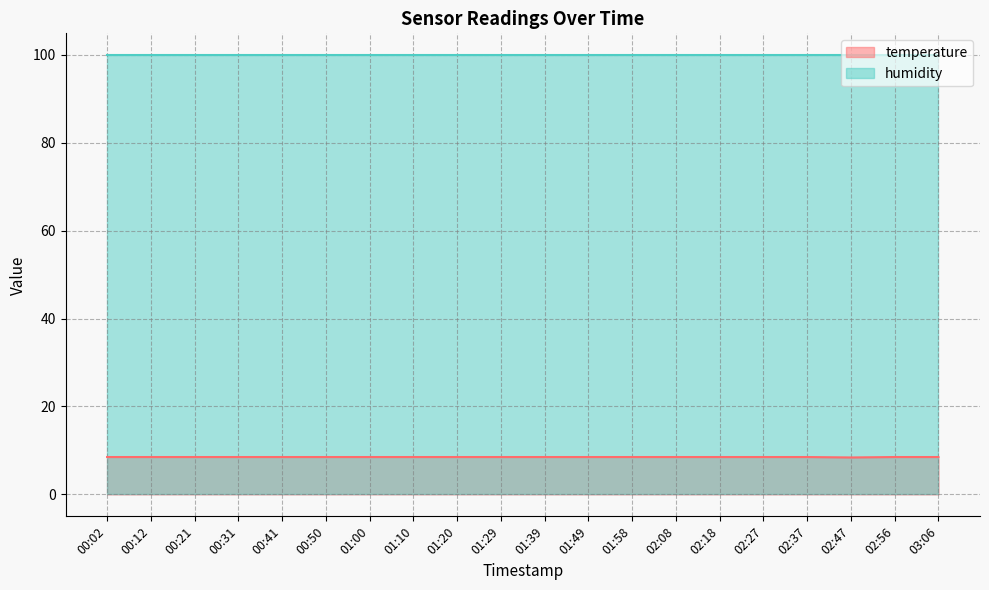

What is the average value?

8.5